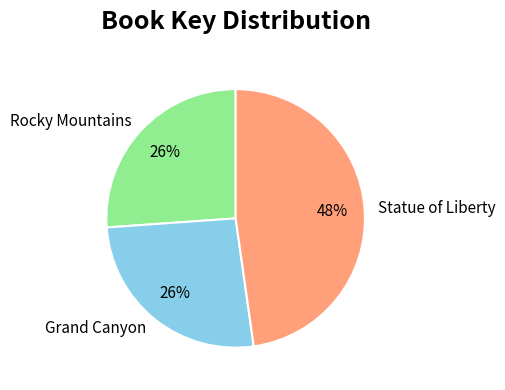

To the nearest percent, what portion does Statue of Liberty represent?

48%